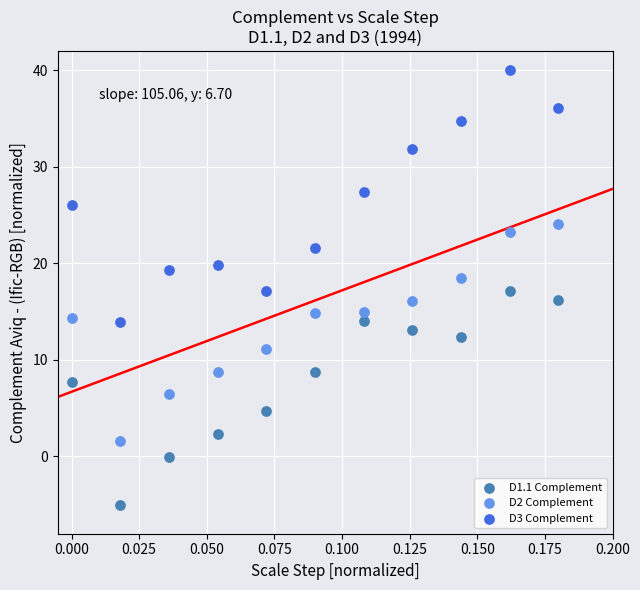

Across all data points, what is the range of Y values (max minus min)?

45.0